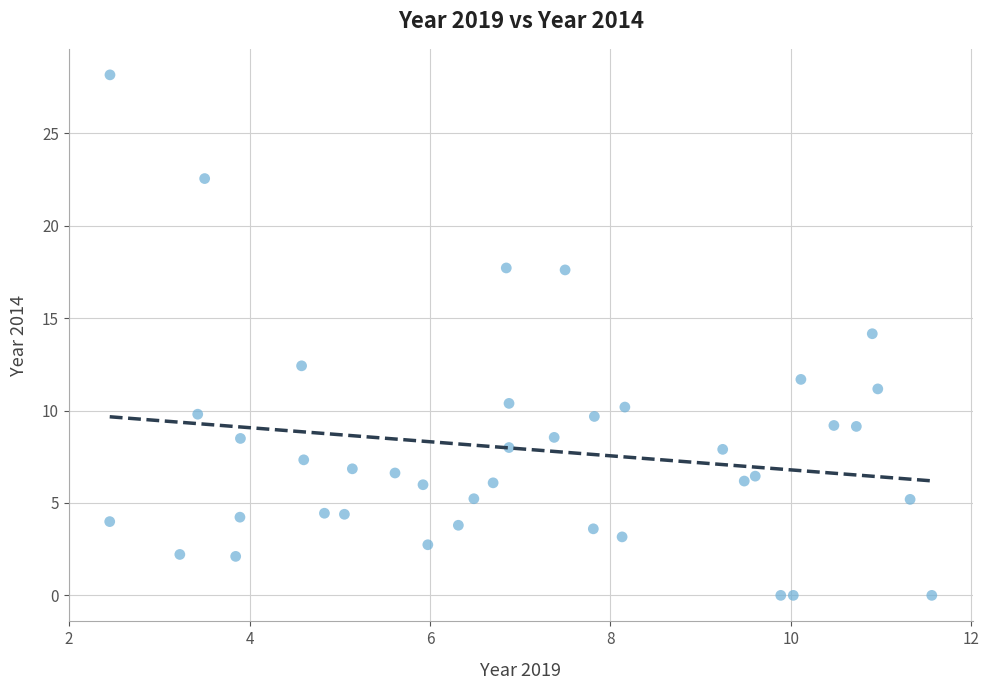

What is the range of Y values (max minus min)?

28.2